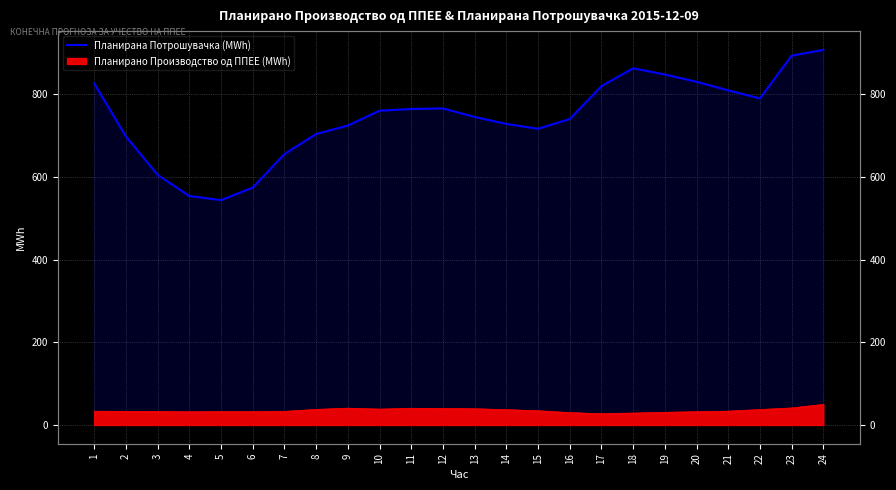

What is the difference between the values at 9 and 2?

26.6